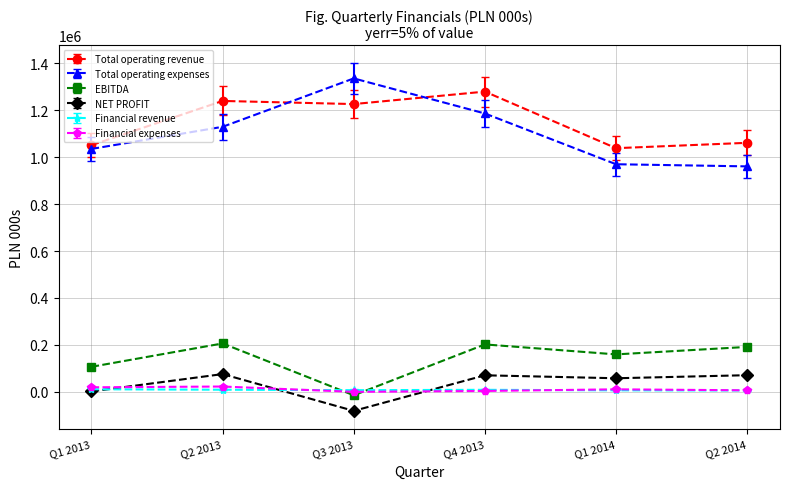

How many interior local peaks does the Total operating expenses series have?

1